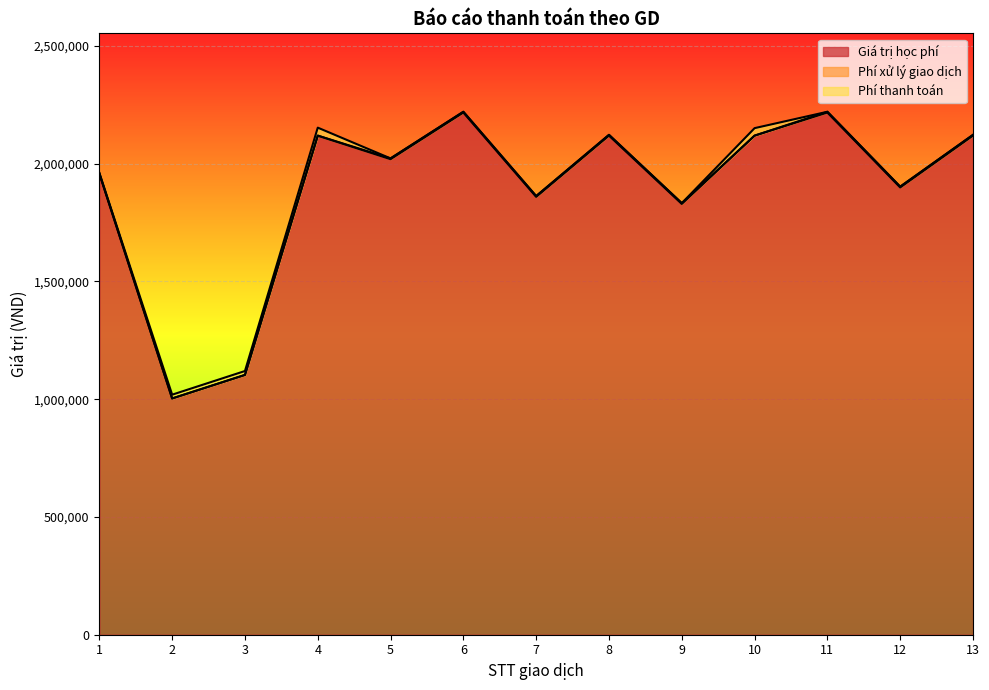

Reading left to right, list all the values displayed in this chart.

Giá trị học phí: 1=1957220	2=1003220	3=1103220	4=2119220	5=2019220	6=2217220	7=1859220	8=2119220	9=1829220	10=2119220	11=2217220	12=1899220	13=2119220
Phí xử lý giao dịch: 1=3300	2=0	3=0	4=0	5=3300	6=3300	7=3300	8=3300	9=3300	10=0	11=3300	12=3300	13=3300
Phí thanh toán: 1=0	2=16052	3=16548	4=33908	5=0	6=0	7=0	8=0	9=0	10=31788	11=0	12=0	13=0